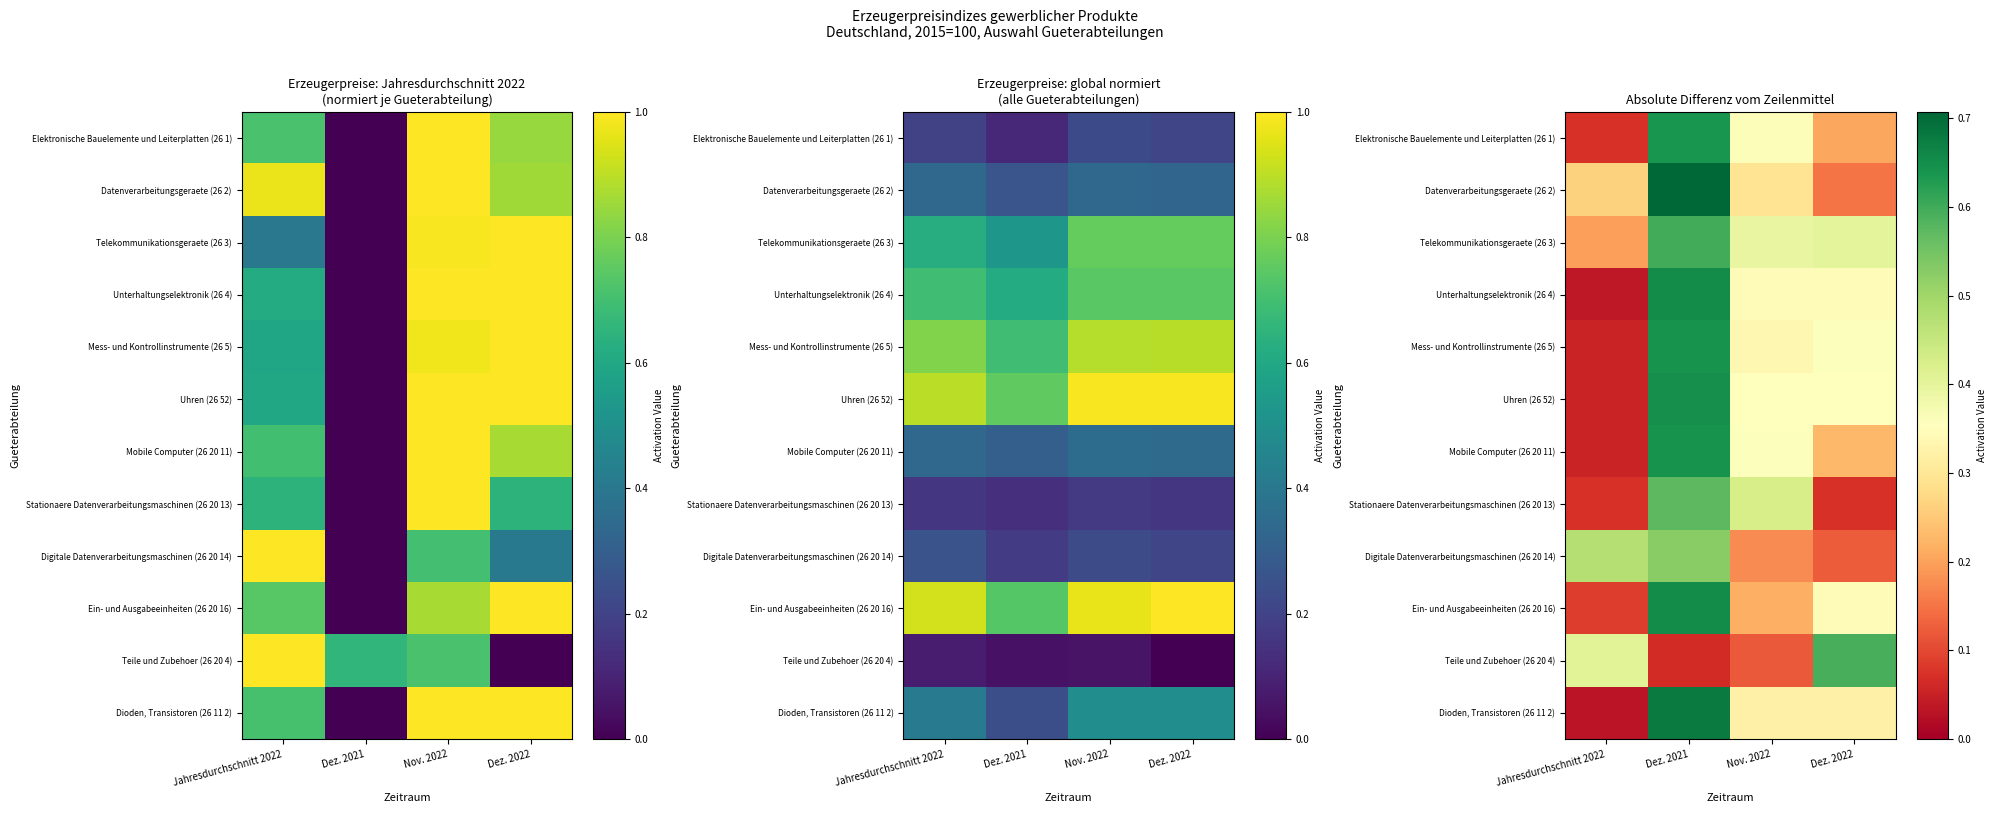

What is the difference between the maximum and minimum values in the Telekommunikationsgeraete (26 3) series?

0.4